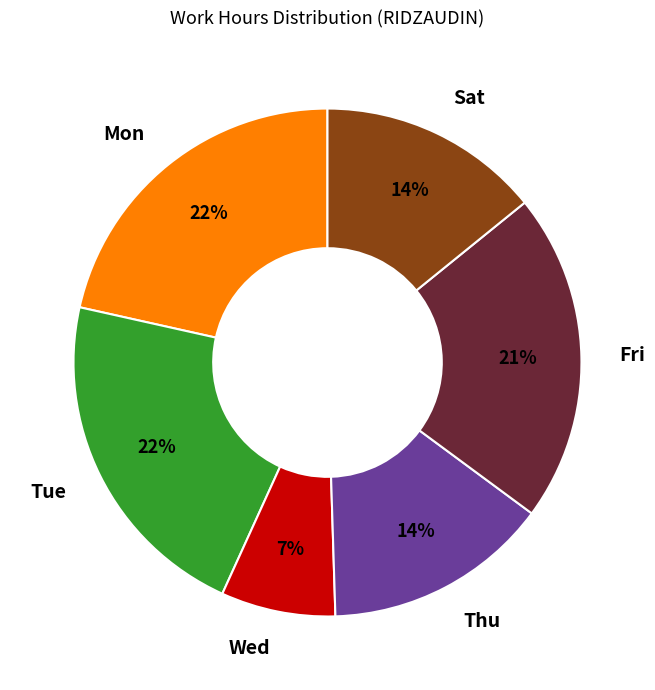

Does any single category account for the majority?

No